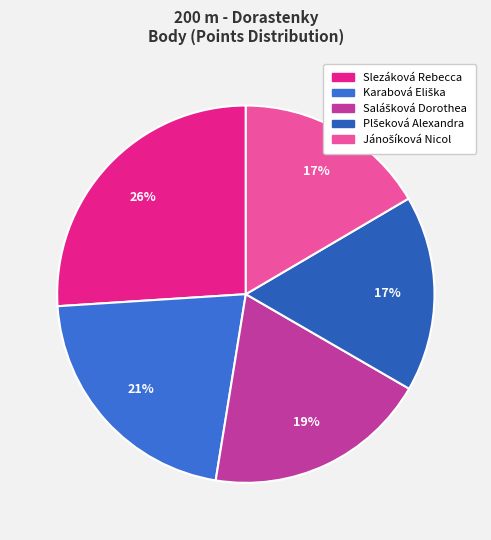

What percentage is the Plšeková Alexandra slice, to the nearest percent?

17%